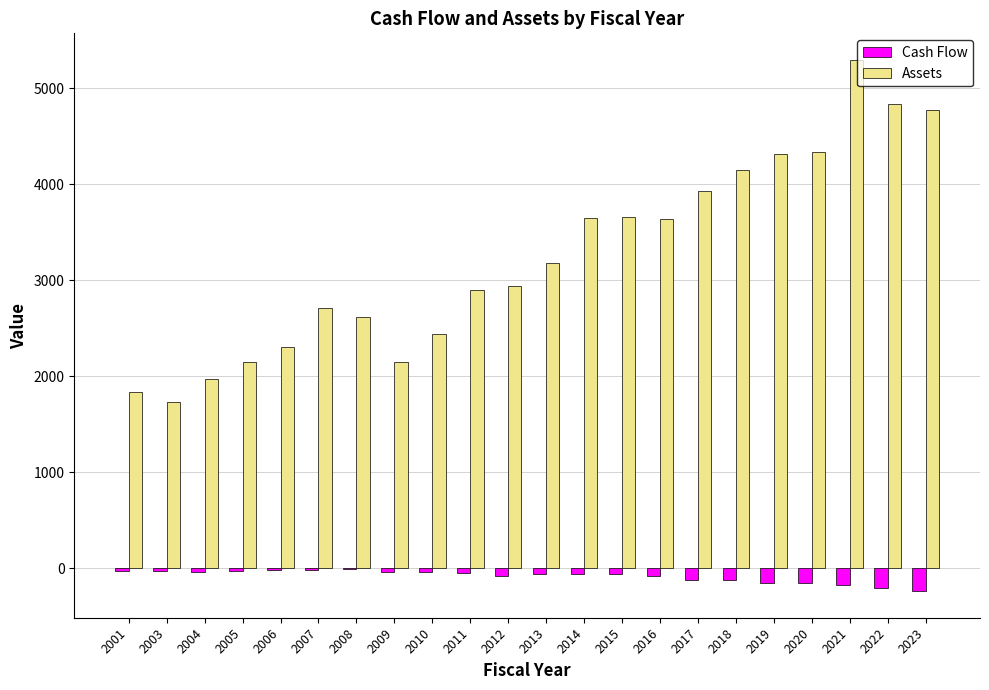

What is the average value of the Assets series?

3251.5